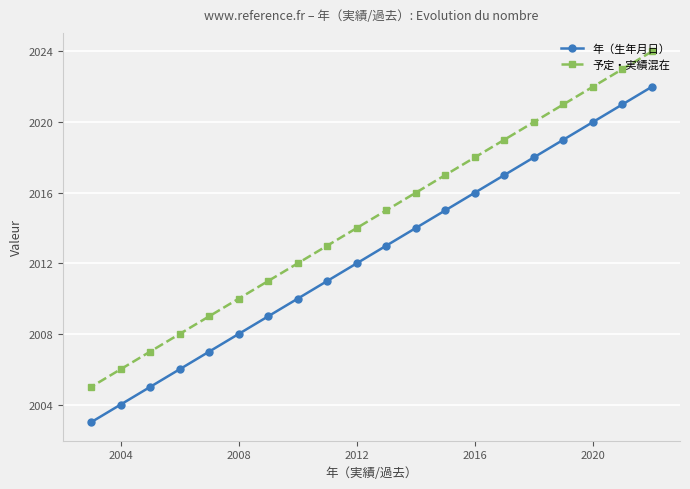

What is the sum of the 年（生年月日） values at 2012 and 2004?

4016